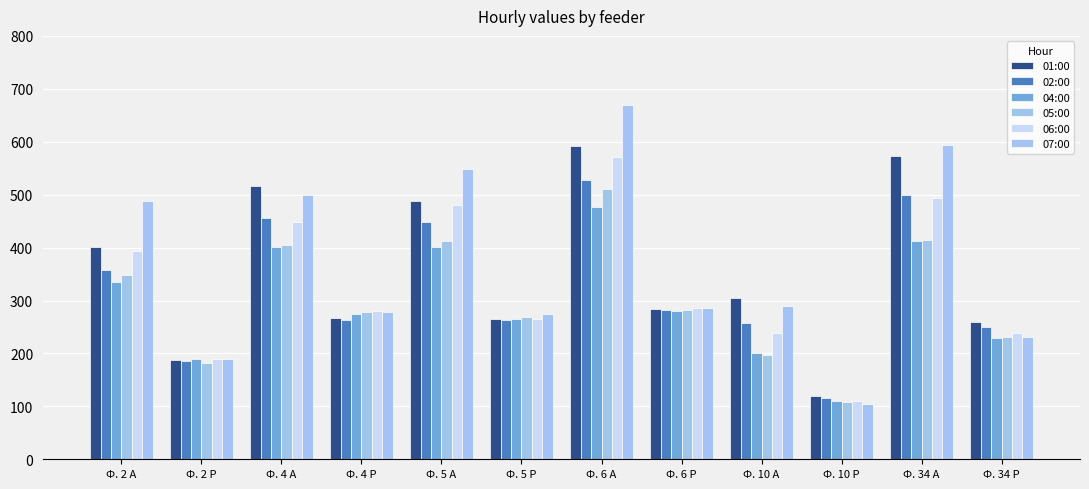

What are all the series names shown in the legend?

01:00, 02:00, 04:00, 05:00, 06:00, 07:00